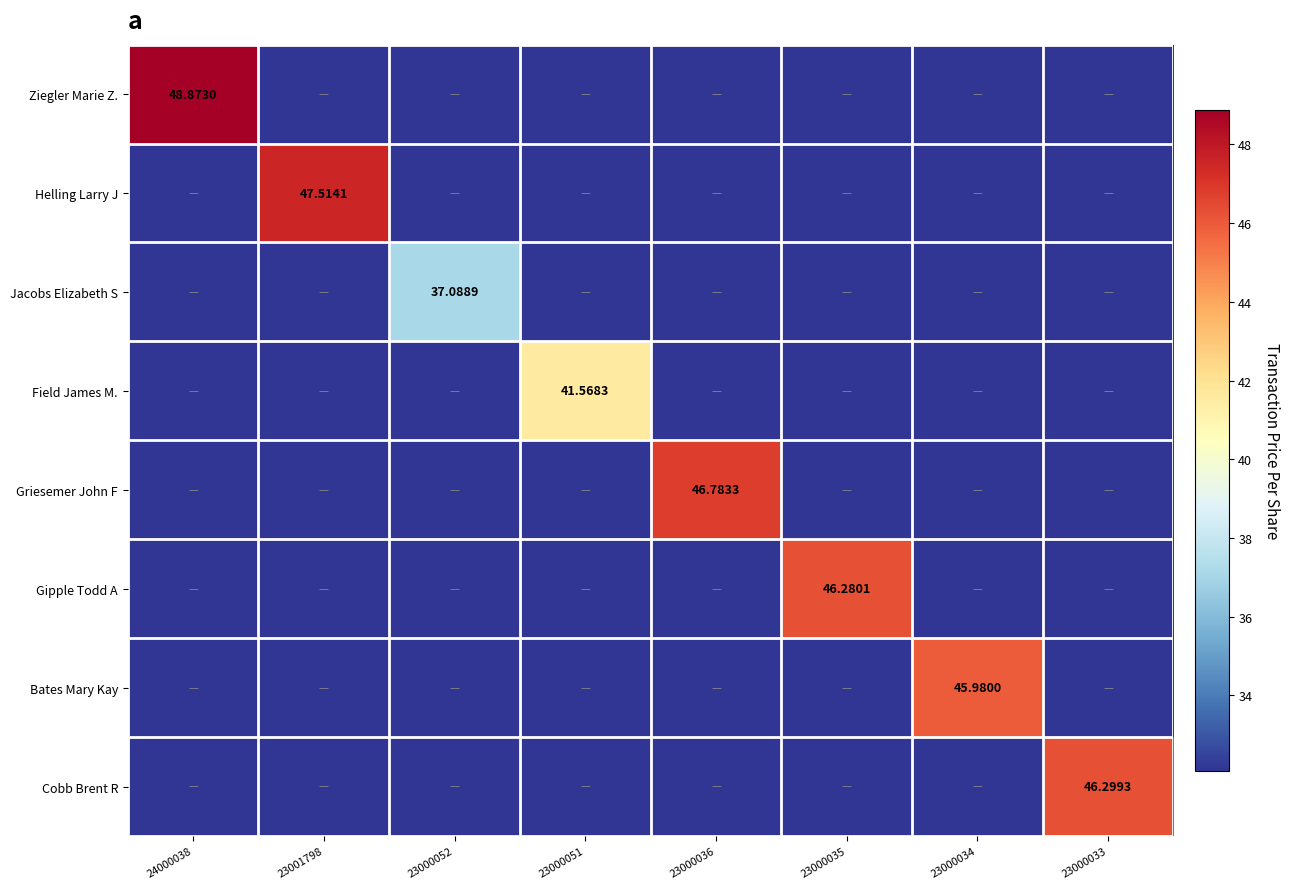

Which series changed the most between 23000052 and 23000033?

Cobb Brent R